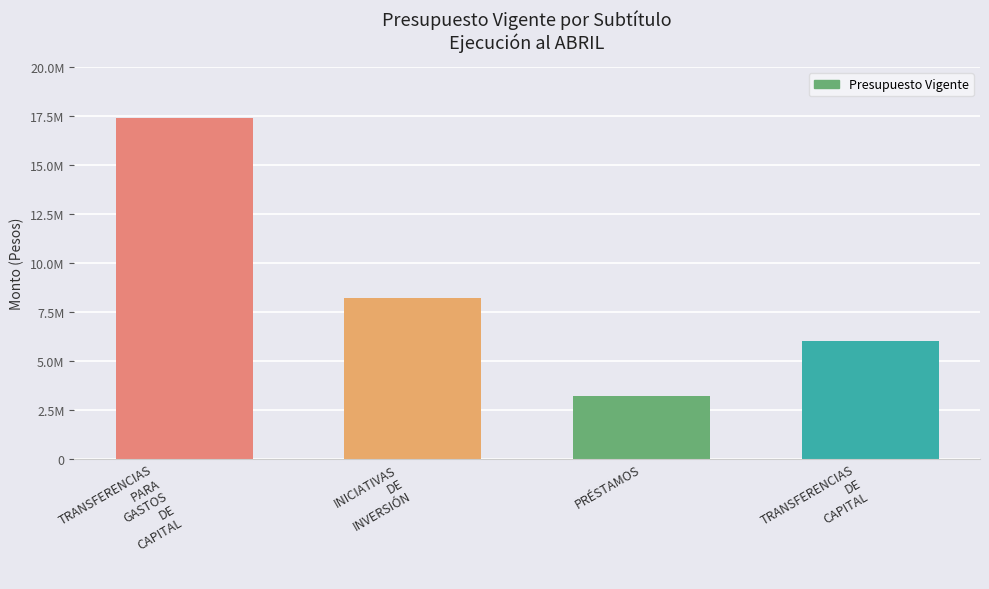

At which category does the chart reach its peak across all series?

TRANSFERENCIAS
PARA
GASTOS
DE
CAPITAL